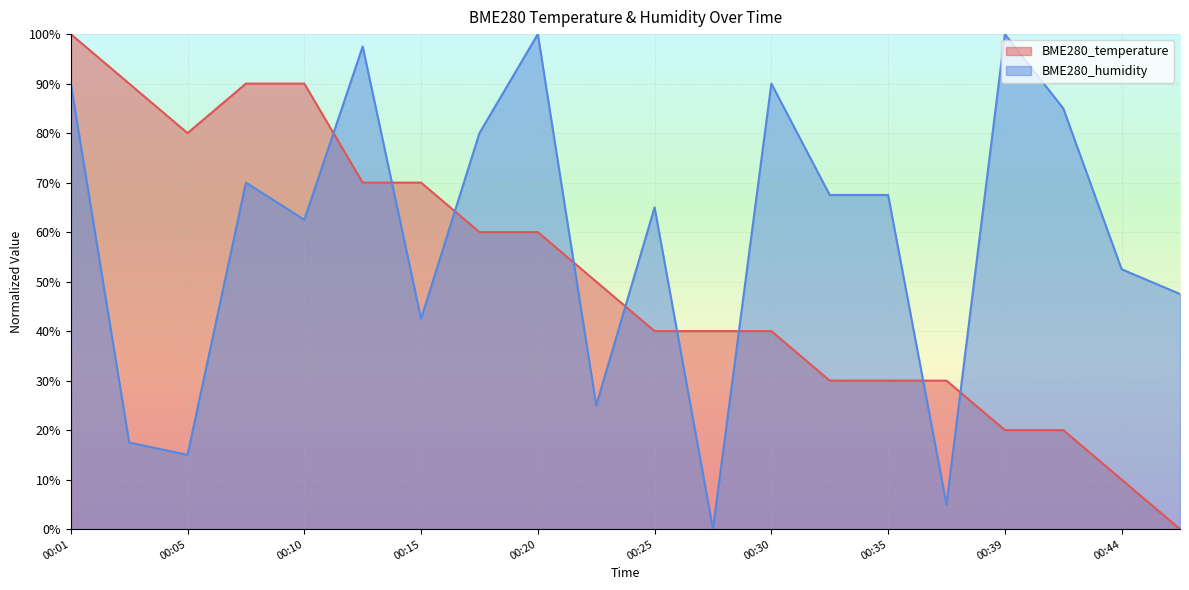

What is the value of the BME280_temperature point at the 7th from the left?

70.0